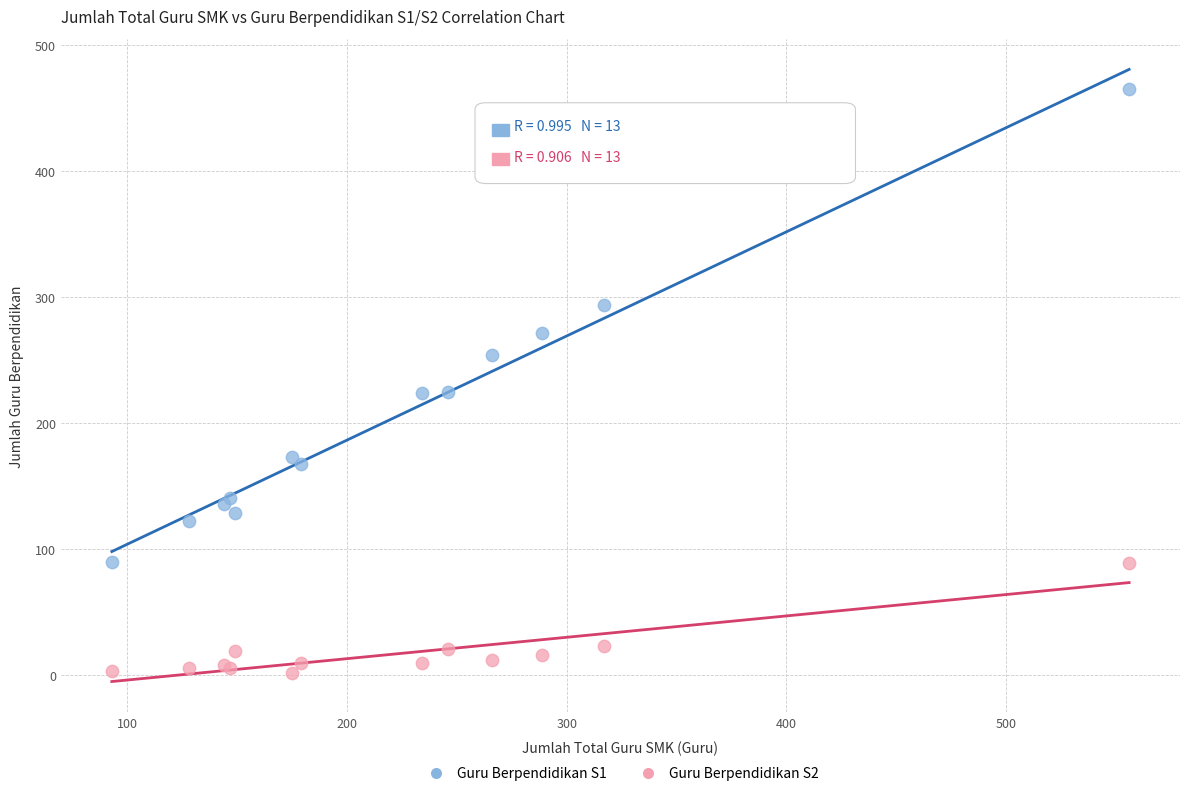

Which series contains the highest Y value?

Guru Berpendidikan S1